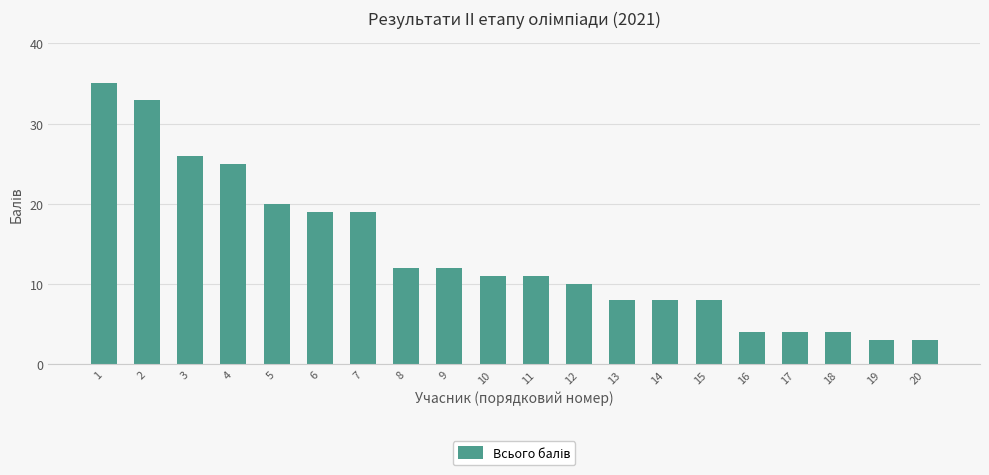

What is the change in value from 5 to 19?

-17